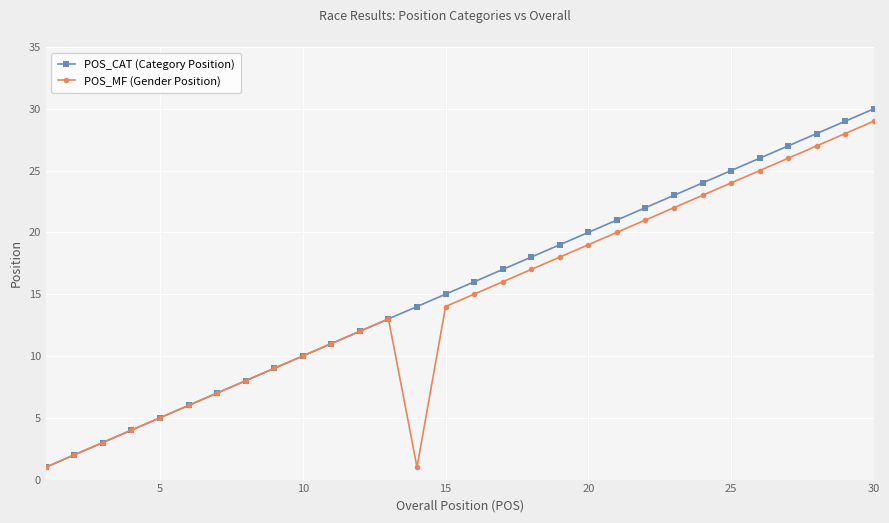

True or false: POS_CAT (Category Position) has more than 1 points higher than both neighbors.

False